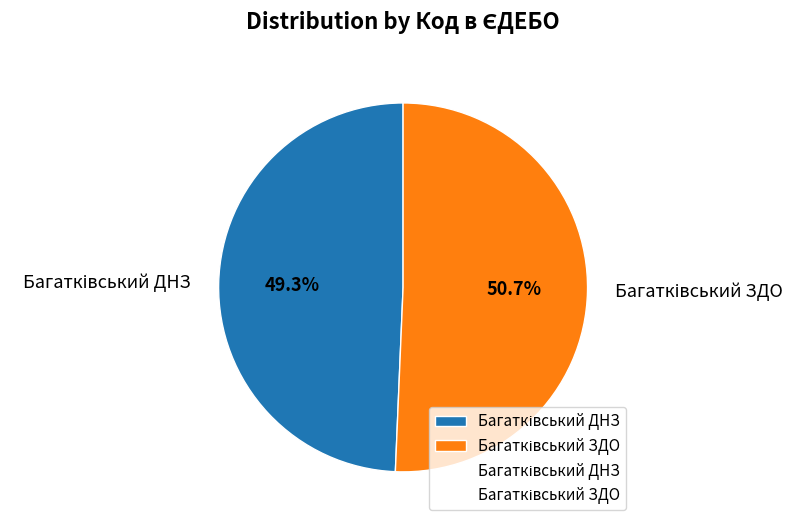

Which category has the biggest portion of the pie?

Багатківський ЗДО